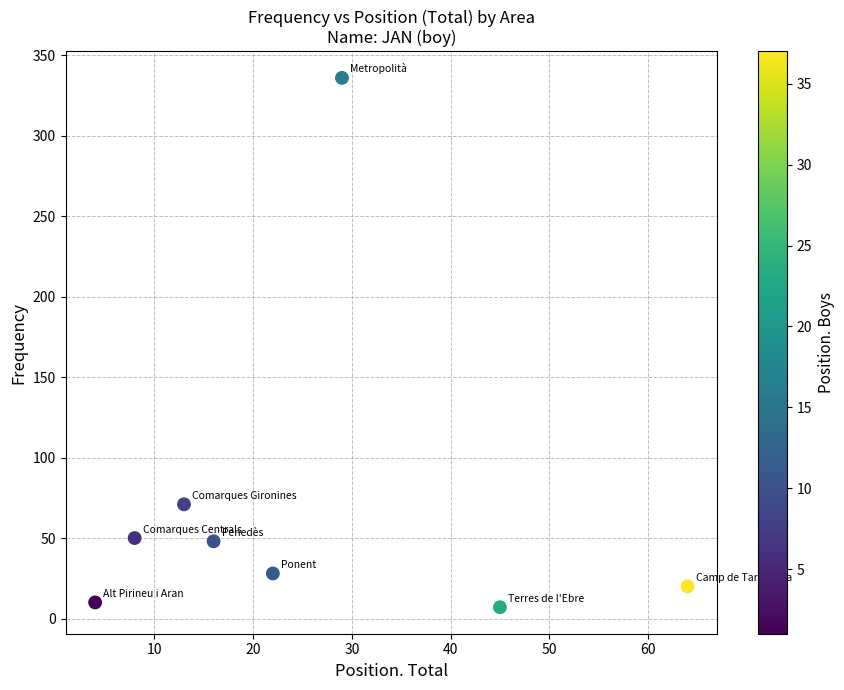

What Y value in the scatter plot is closest to 171?

71